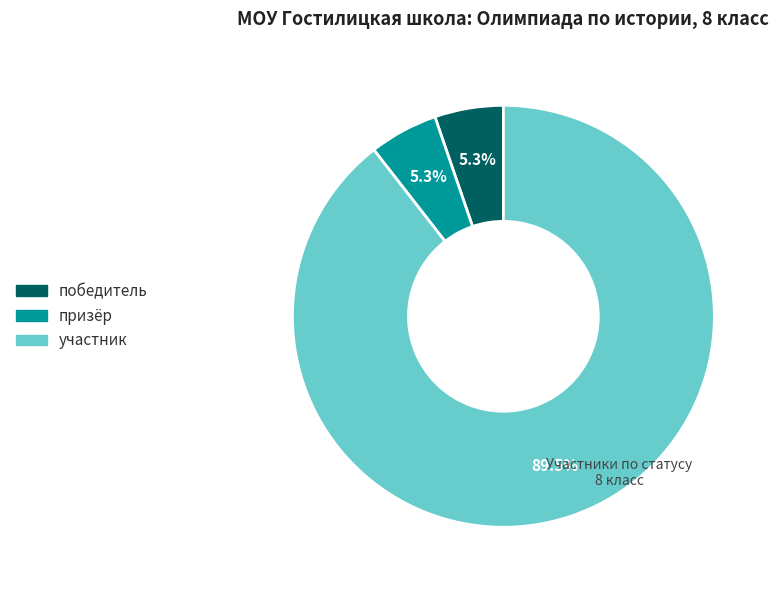

What portion of the pie excludes призёр?

94.7%